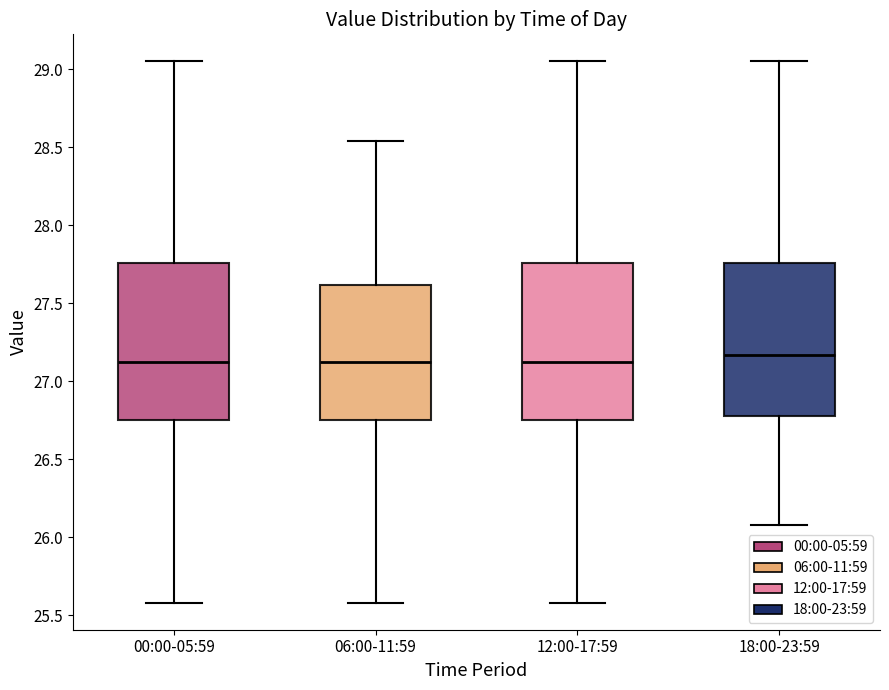

Reading left to right, transcribe this box plot: for each box, give where its median line is, the range the box spans, and where its two whiskers end, as read against the y-axis. The values are not printed on the chart, so give them approximately, as read against the axis.

00:00-05:59: median 27.15, box 26.75 to 27.75, whiskers 25.60 to 29.05
06:00-11:59: median 27.15, box 26.75 to 27.60, whiskers 25.60 to 28.55
12:00-17:59: median 27.15, box 26.75 to 27.75, whiskers 25.60 to 29.05
18:00-23:59: median 27.15, box 26.80 to 27.75, whiskers 26.10 to 29.05